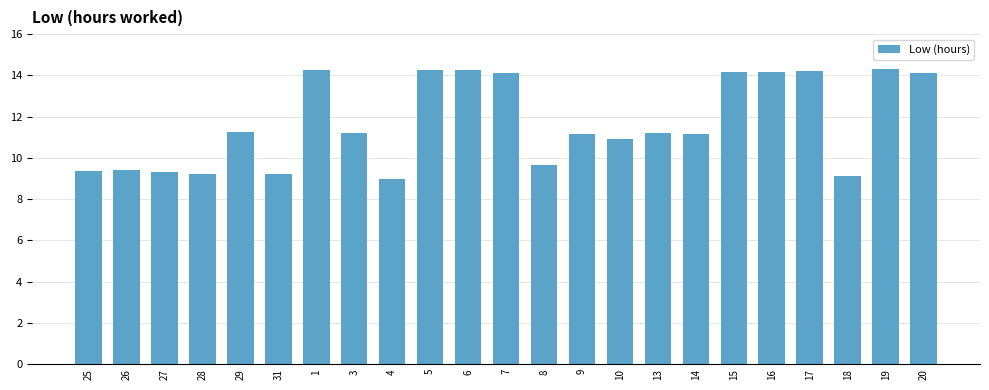

What is the greatest value displayed?

14.3